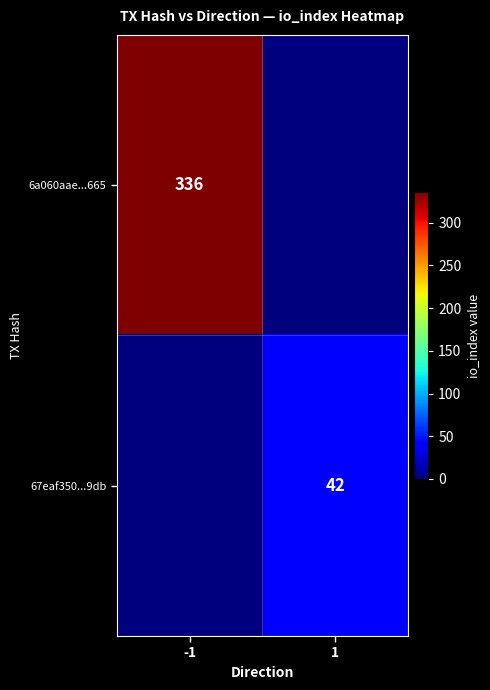

The value of 67eaf350...9db at 1 is 12. True or false?

False